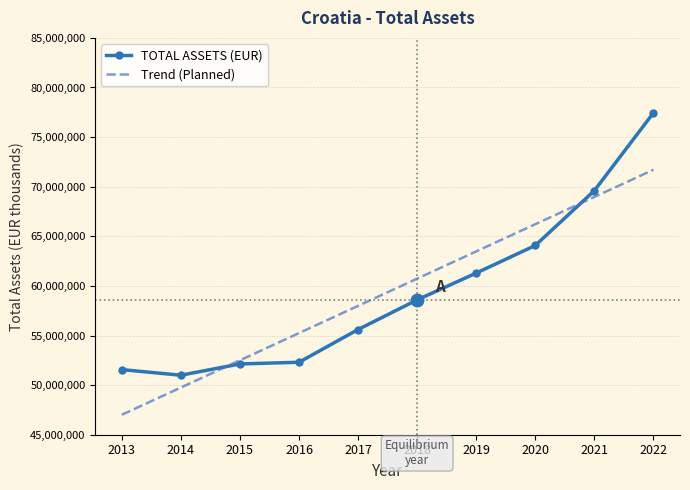

The value of TOTAL ASSETS (EUR) at 2018 is 58590569.0. True or false?

True